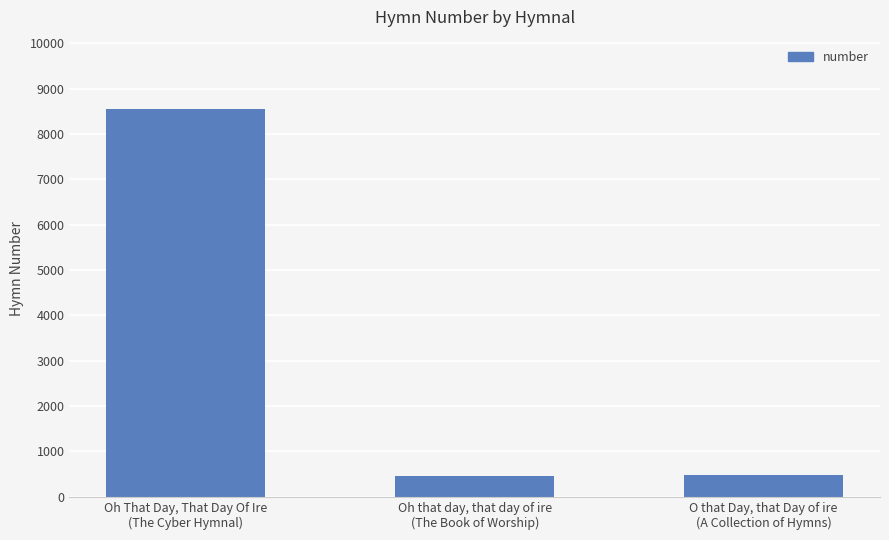

What is the label of the 3rd bar from the left?

O that Day, that Day of ire
(A Collection of Hymns)